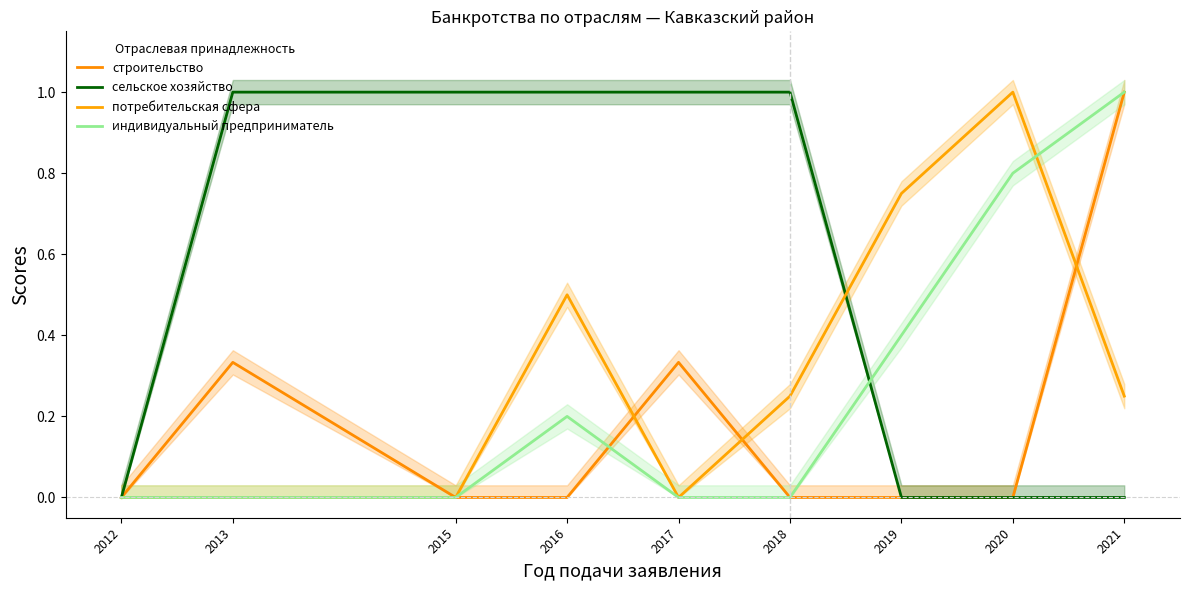

True or false: сельское хозяйство and потребительская сфера intersect in this chart.

True